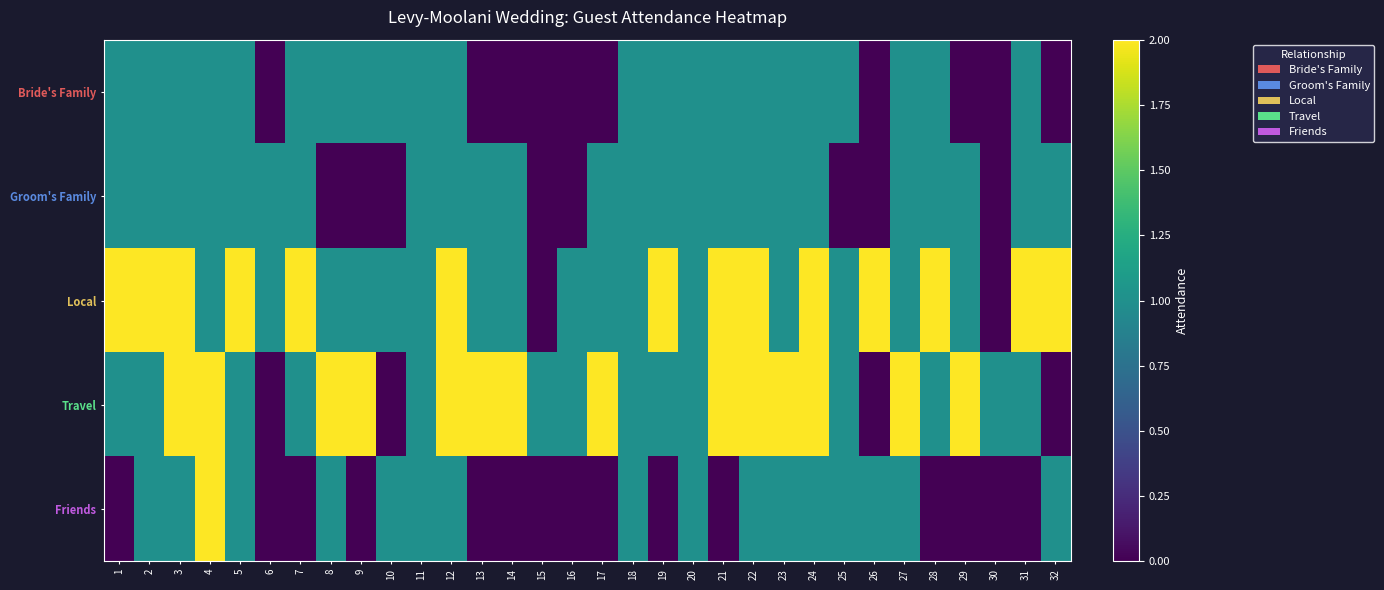

Between 4 and 14, which is larger?

4